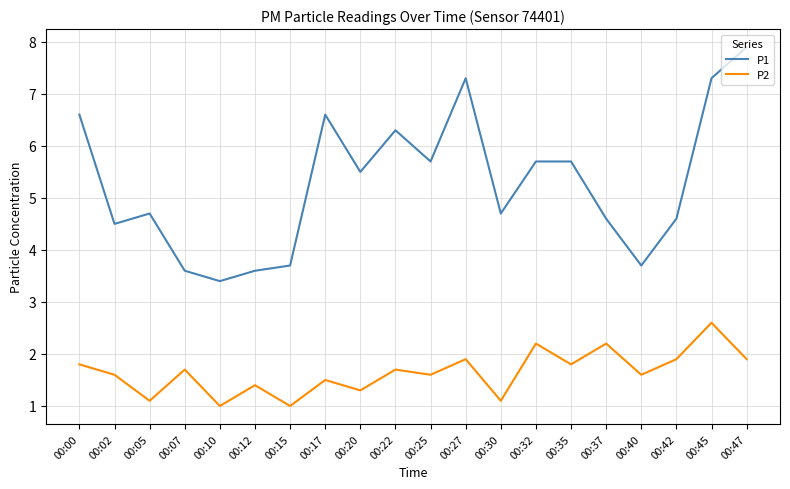

What is the difference between the P1 values at 00:12 and 00:35?

2.1